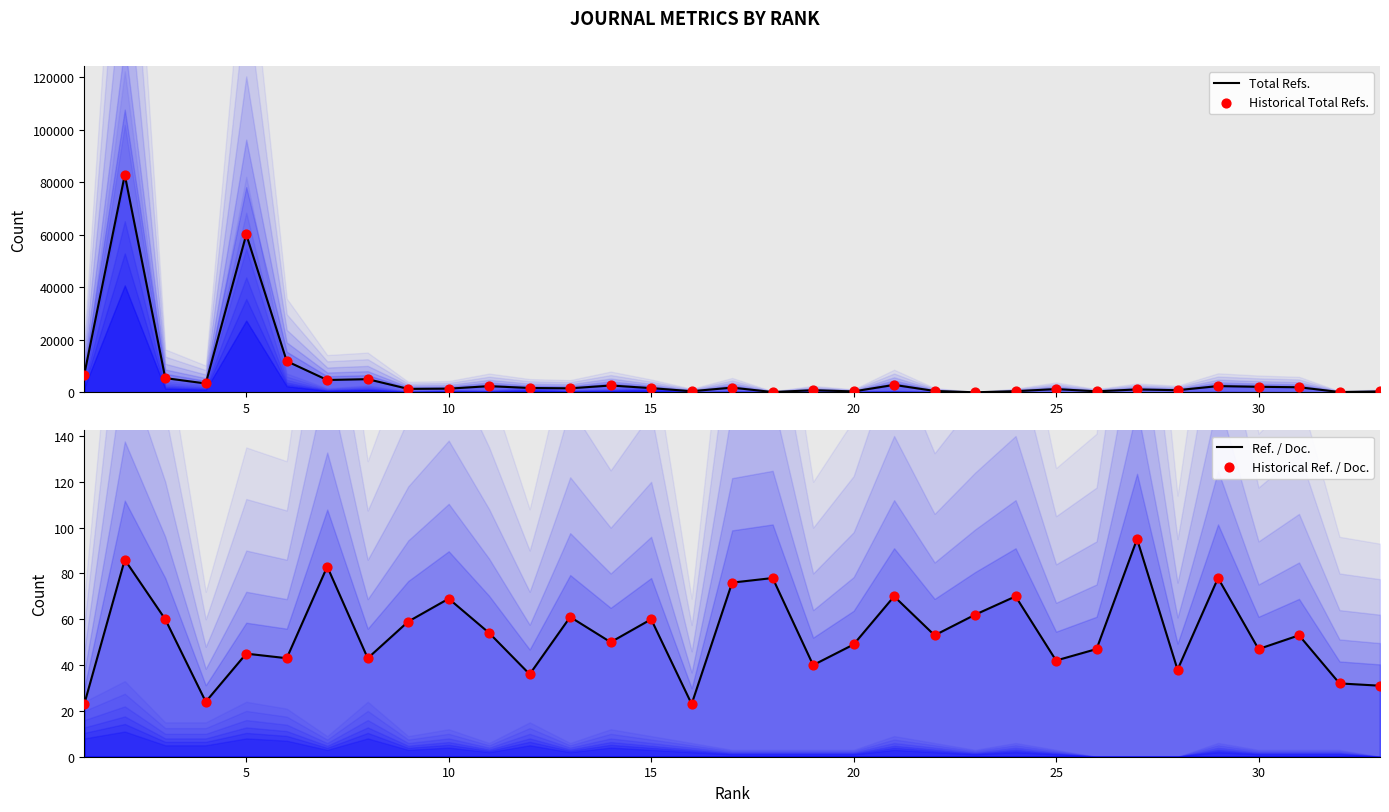

Is the value of Ref. / Doc. at 17 greater than the value of Historical Total Refs. at 20?

No